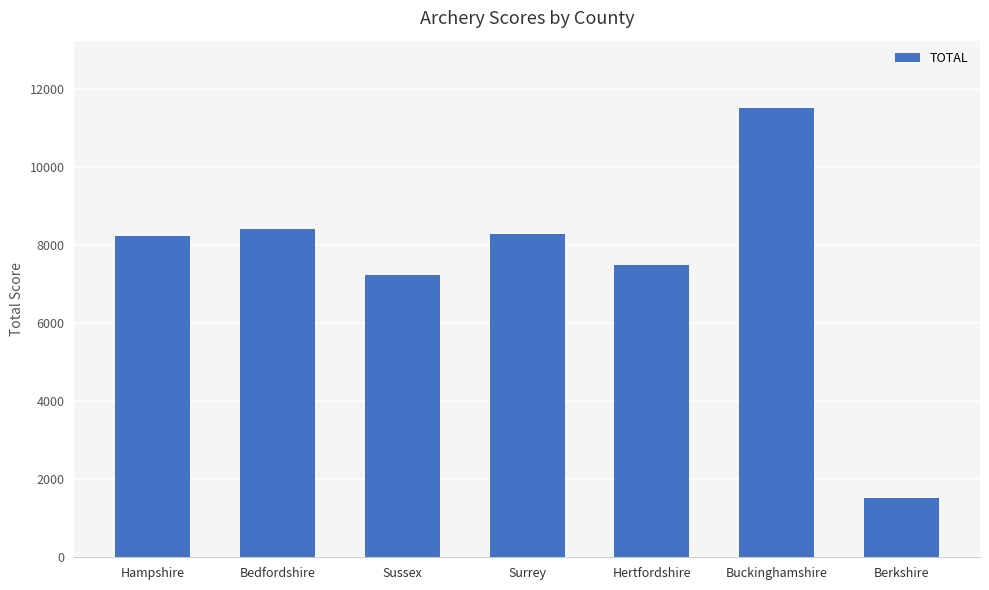

What is the approximate value at Berkshire, to the nearest 10?

1510